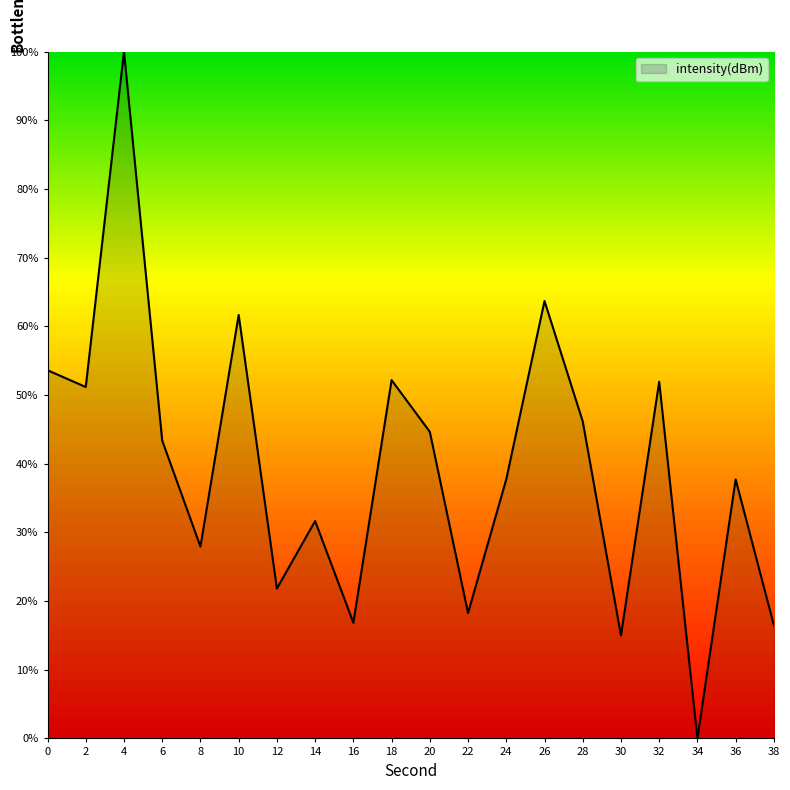

Is it true that the value at 4 is 141.8?

False